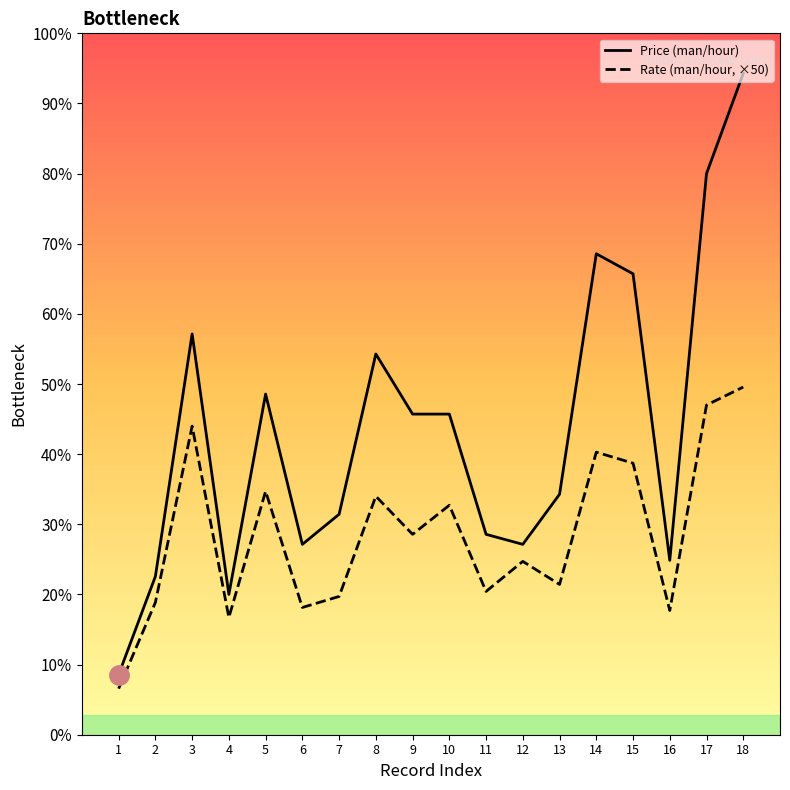

What are all the series names shown in the legend?

Price (man/hour), Rate (man/hour, ×50)